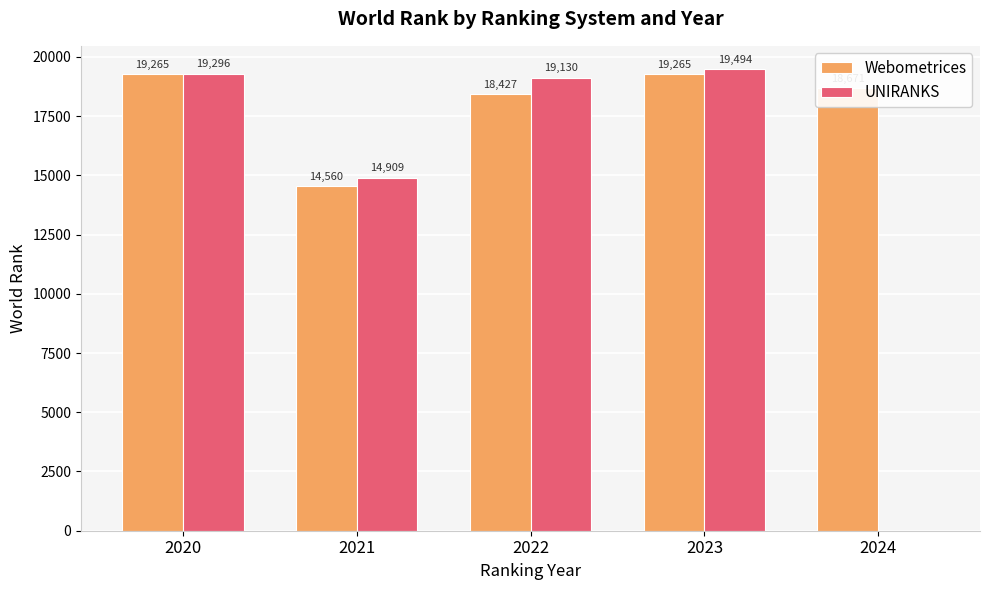

At which label is UNIRANKS closest to 9747?

2021